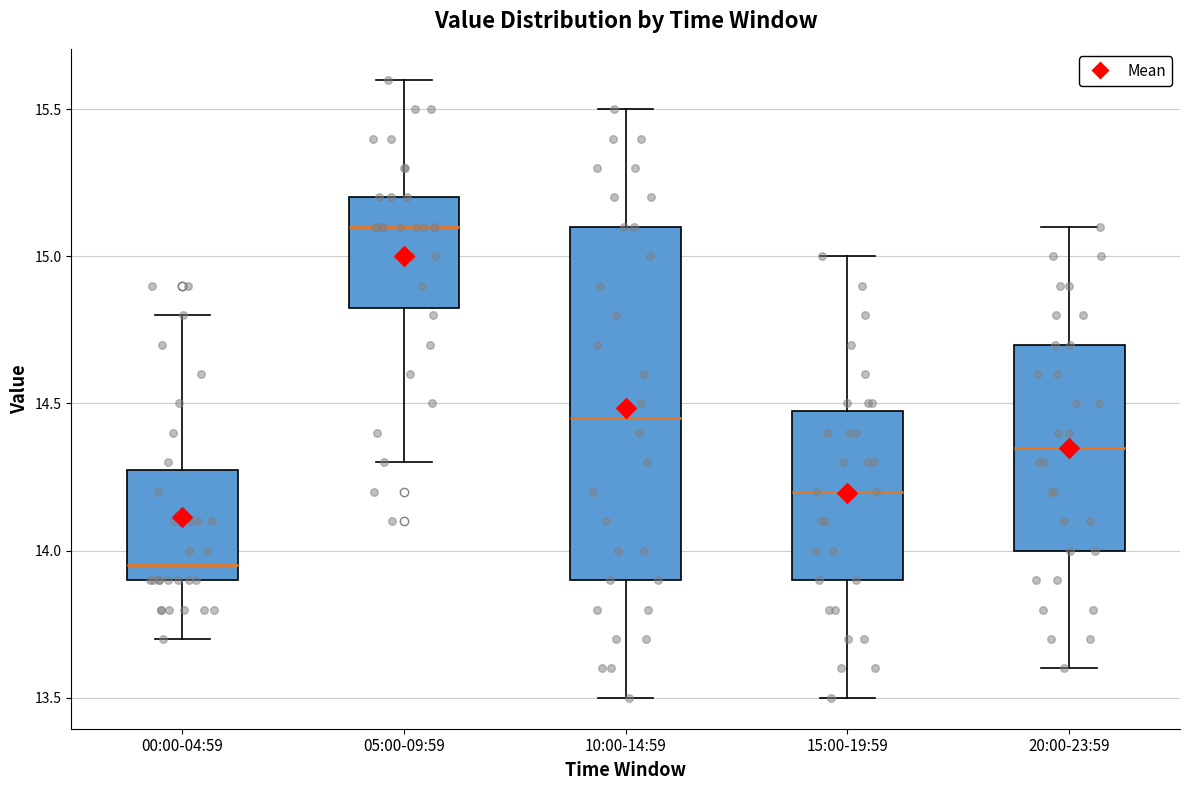

Reading left to right, read every box against the y-axis: the position of its median line, the range the box covers, and the ends of its whiskers. The values are not printed on the chart, so give them approximately, as read against the axis.

00:00-04:59: median 13.95, box 13.90 to 14.30, whiskers 13.70 to 14.80
05:00-09:59: median 15.10, box 14.85 to 15.20, whiskers 14.30 to 15.60
10:00-14:59: median 14.45, box 13.90 to 15.10, whiskers 13.50 to 15.50
15:00-19:59: median 14.20, box 13.90 to 14.50, whiskers 13.50 to 15.00
20:00-23:59: median 14.35, box 14.00 to 14.70, whiskers 13.60 to 15.10